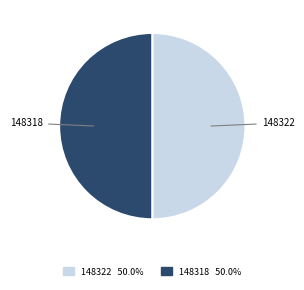

The 148322 slice represents 36% of the pie. True or false?

False